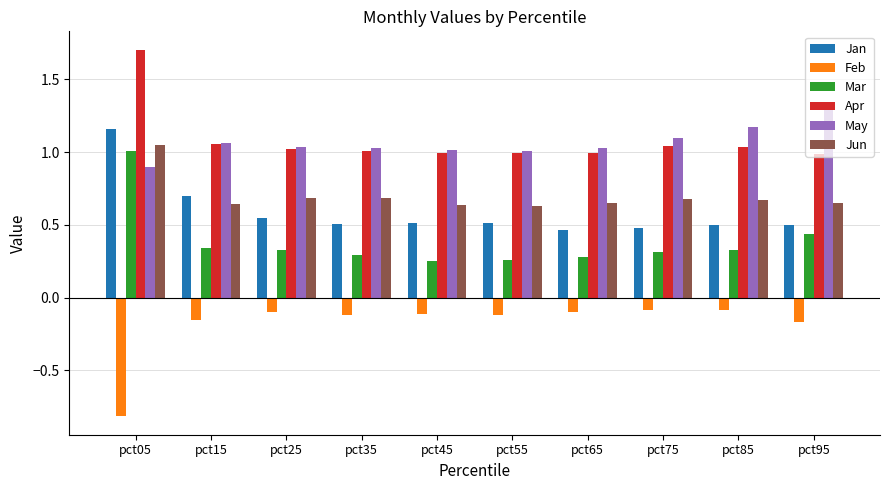

At which category does the chart reach its minimum across all series?

pct05